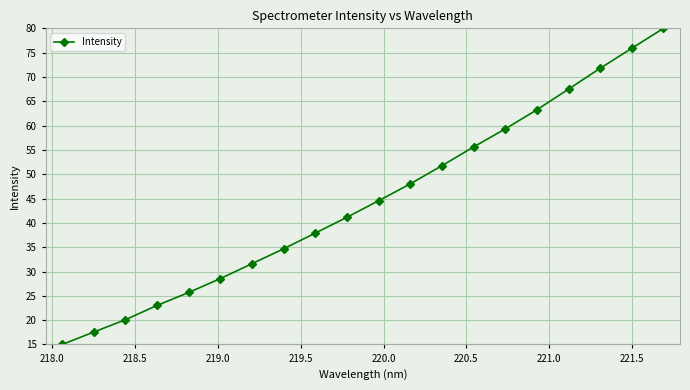

What is the sum of all values?

893.2